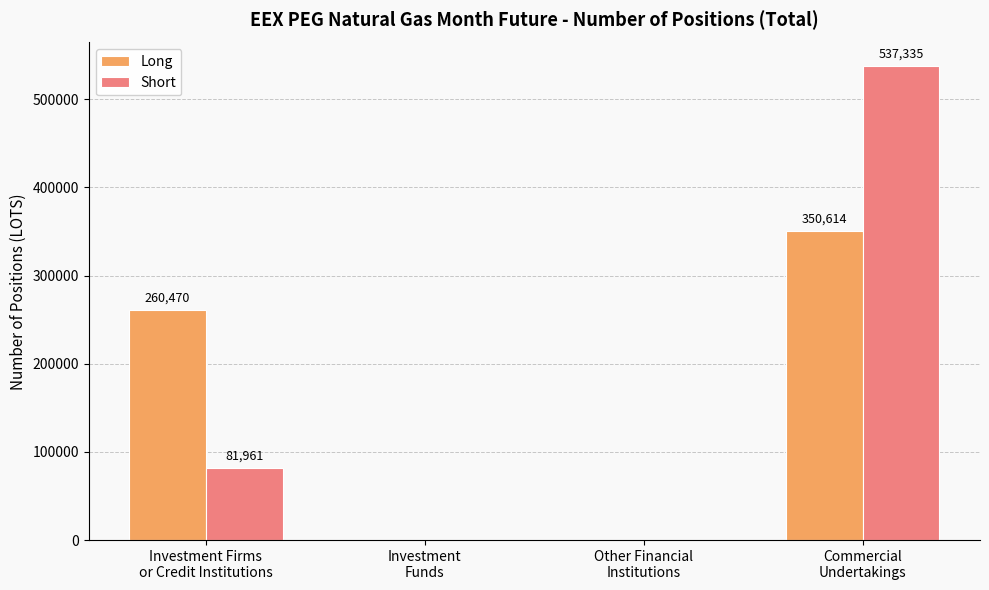

Reading left to right, transcribe all the data shown in this chart.

Long: Investment Firms
or Credit Institutions=260470	Investment
Funds=0	Other Financial
Institutions=0	Commercial
Undertakings=350614
Short: Investment Firms
or Credit Institutions=81961	Investment
Funds=0	Other Financial
Institutions=0	Commercial
Undertakings=537335